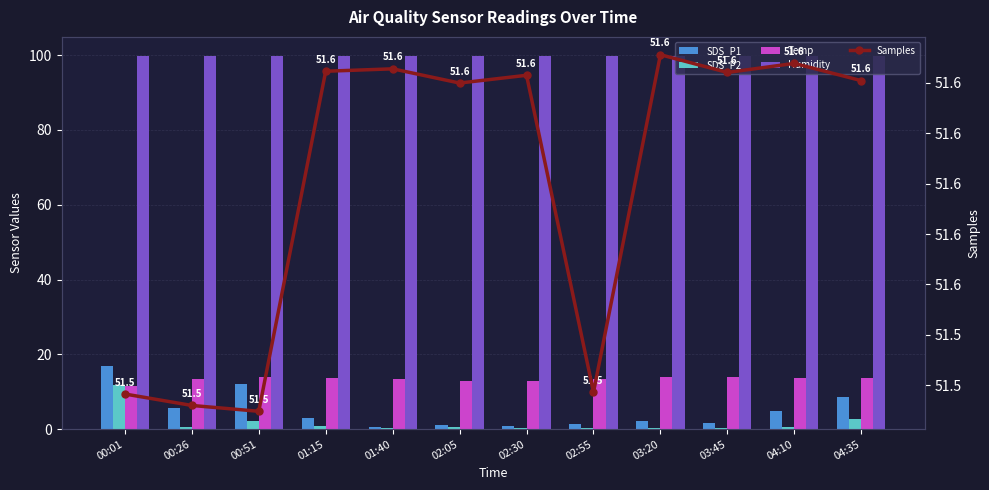

Where is Temp nearest to the value 12?

00:01